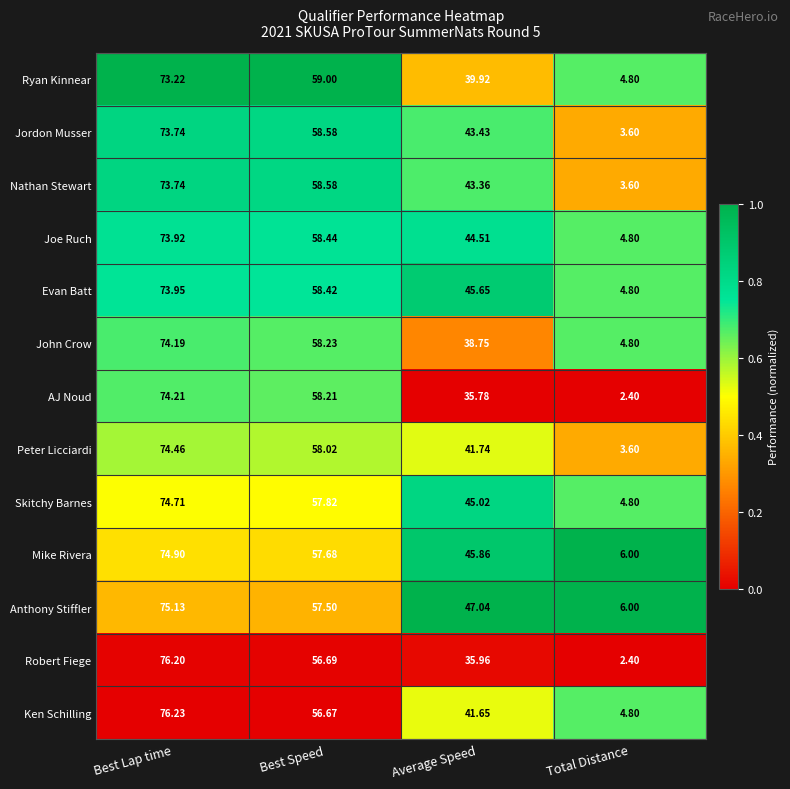

Which label corresponds to the largest value in the chart?

Best Lap time